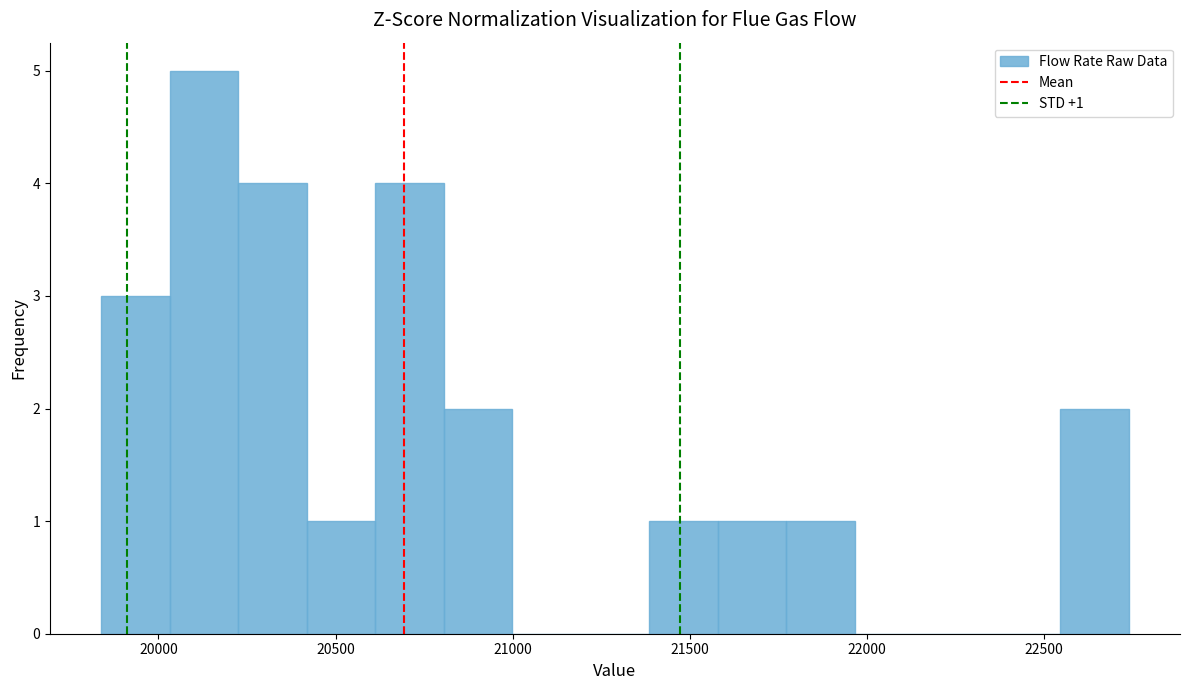

Read against the x-axis, roughly where is the centre of the tallest bar?

20150